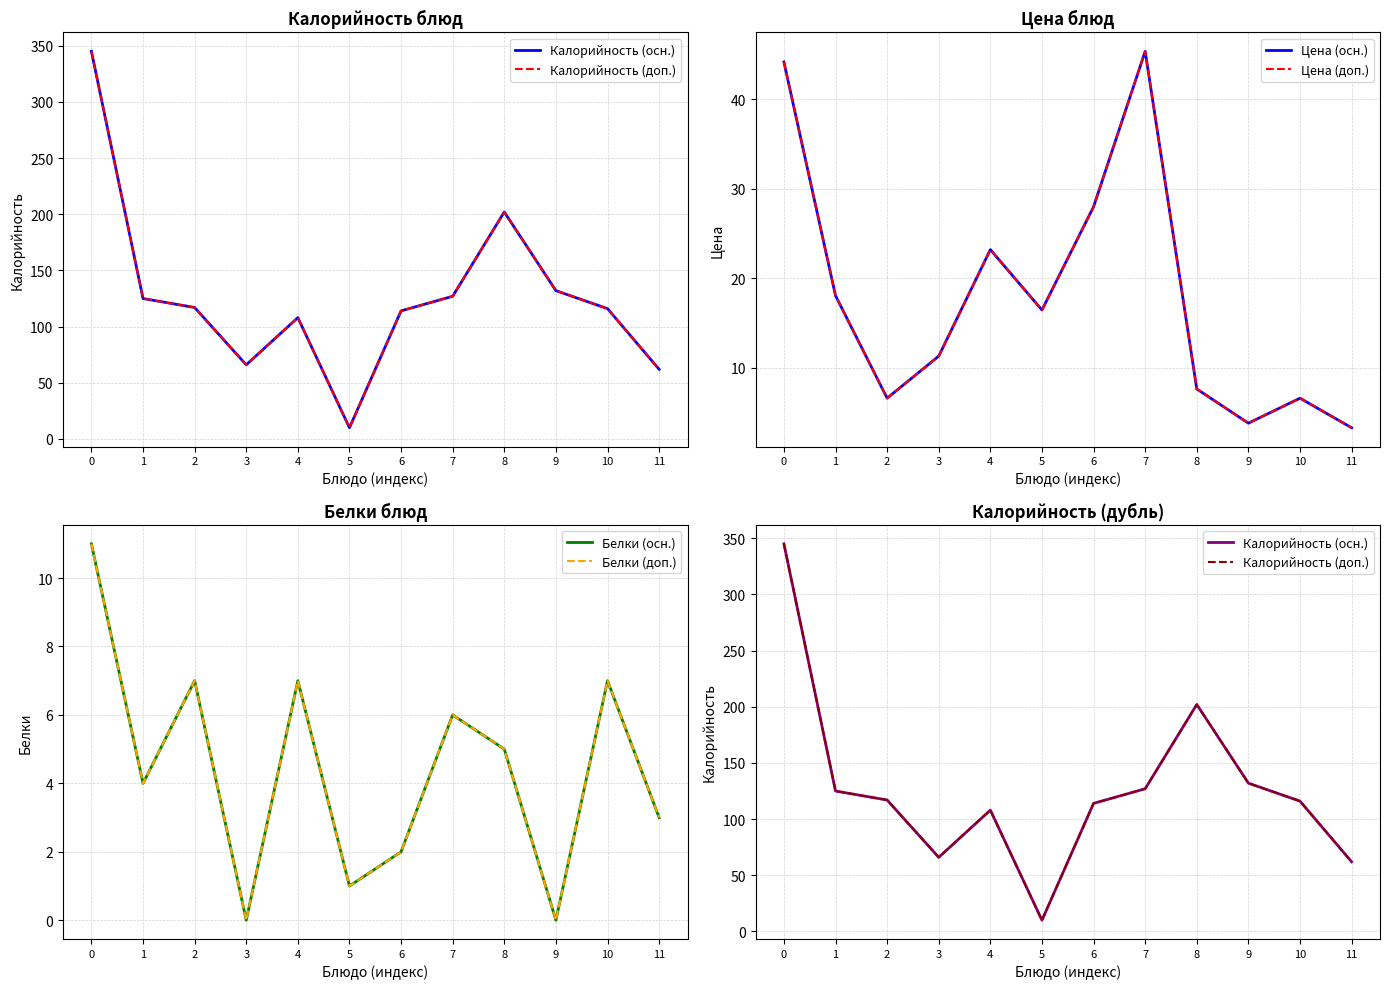

How many values in the Цена (осн.) series exceed 16?

6